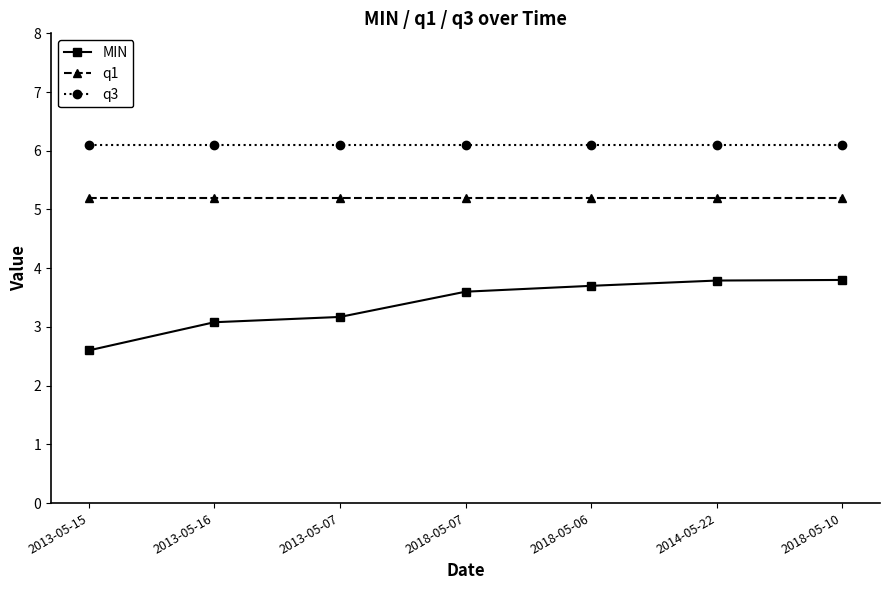

Rank the series by their maximum value, from lowest to highest.

MIN, q1, q3